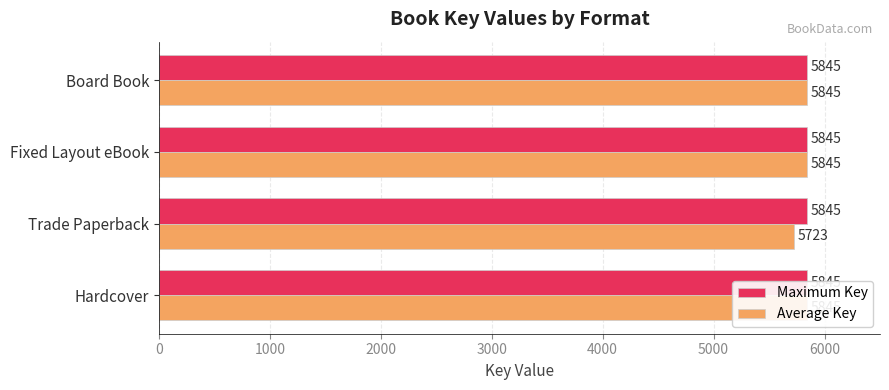

Does the chart contain stacked bars?

No